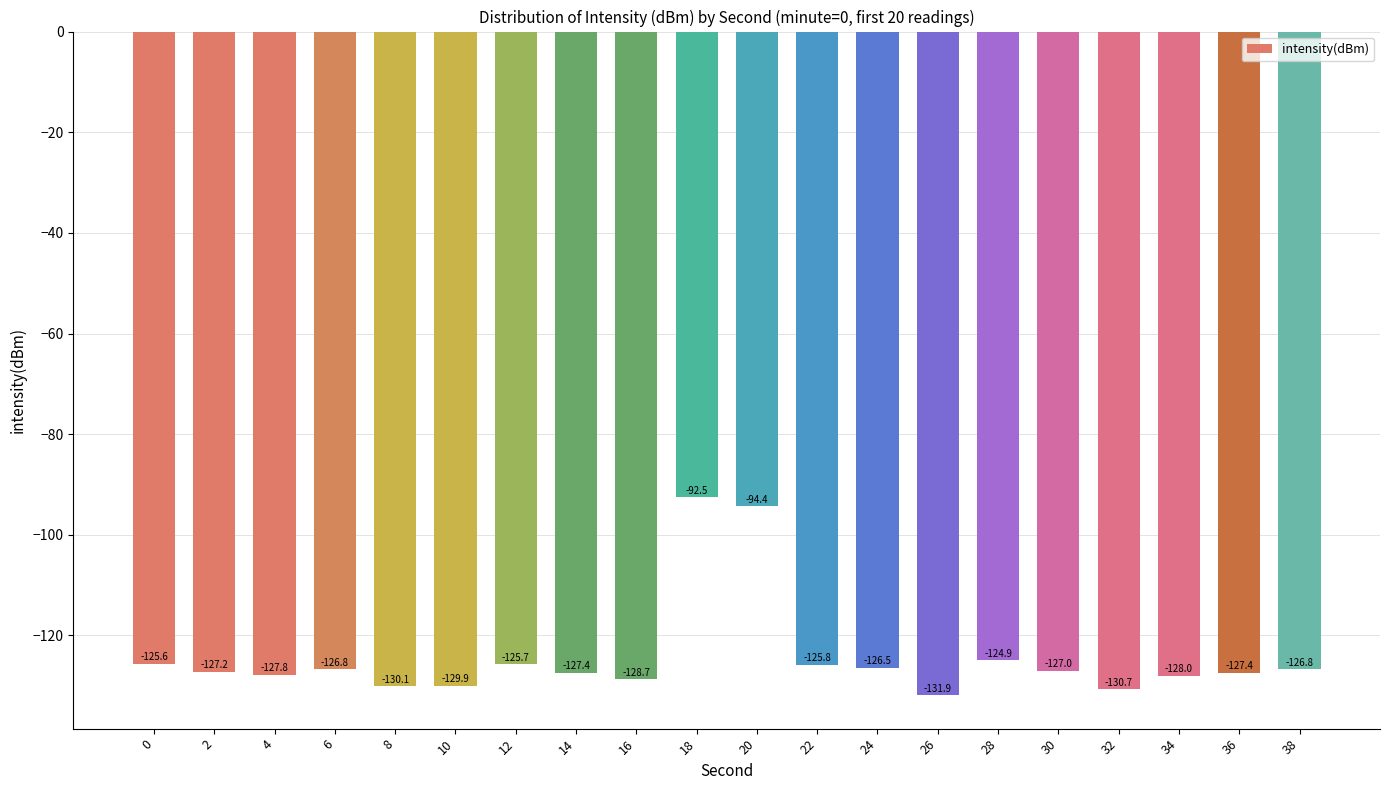

The chart shows a value of -182.9 at 32. True or false?

False